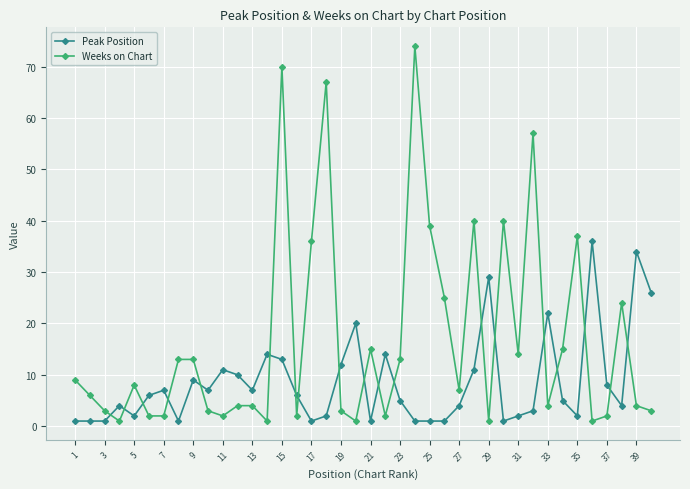

Which series has the largest total across all categories?

Weeks on Chart